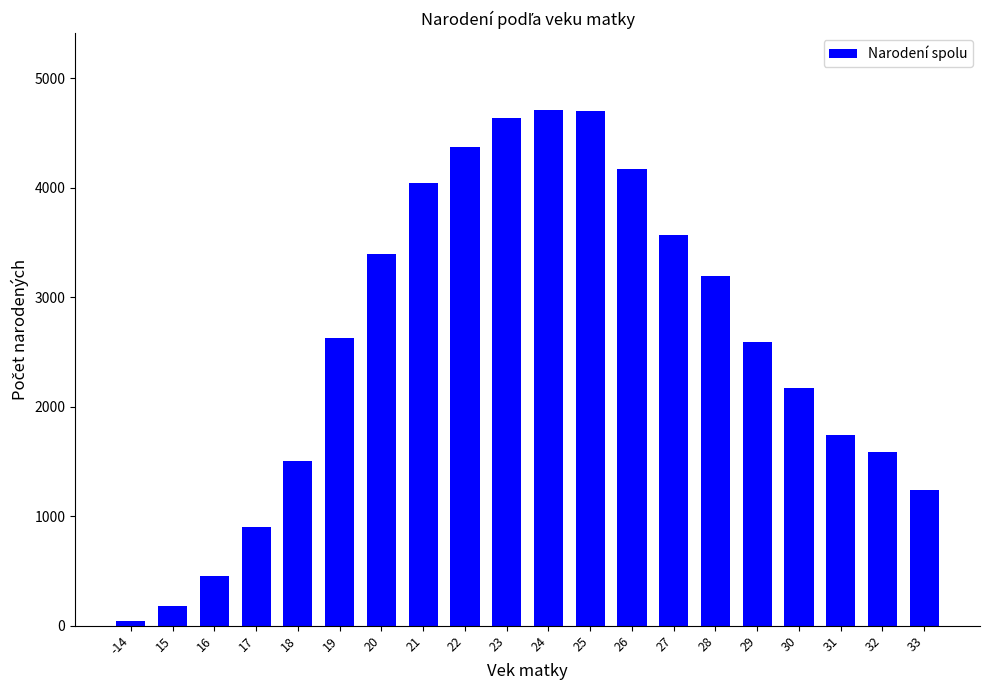

The chart shows a value of 2177 at 28. True or false?

False